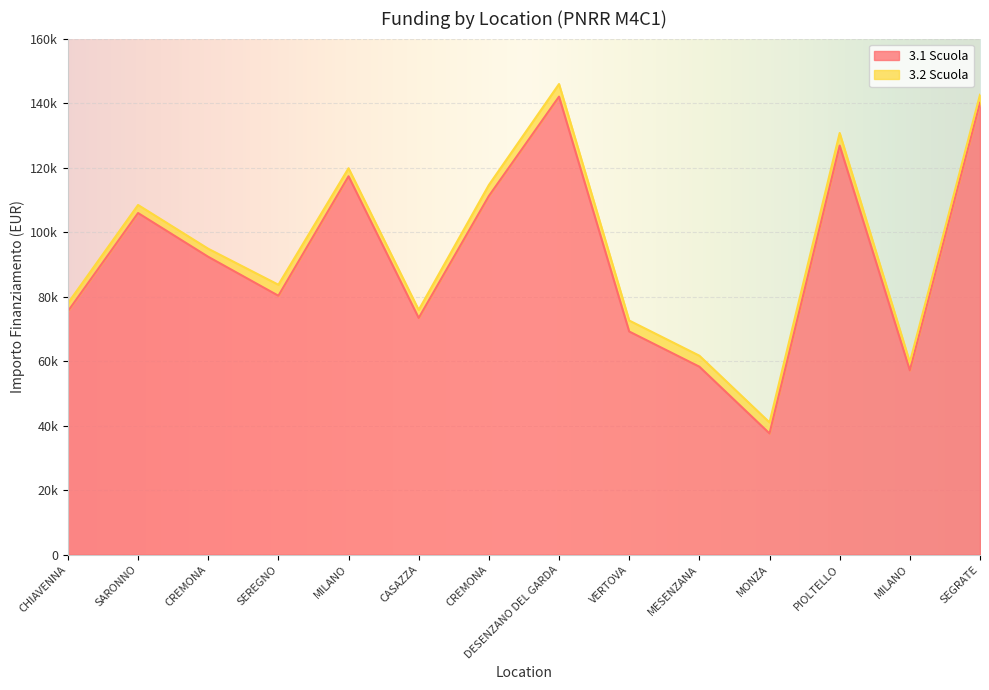

Which label corresponds to the smallest value in the chart?

MONZA